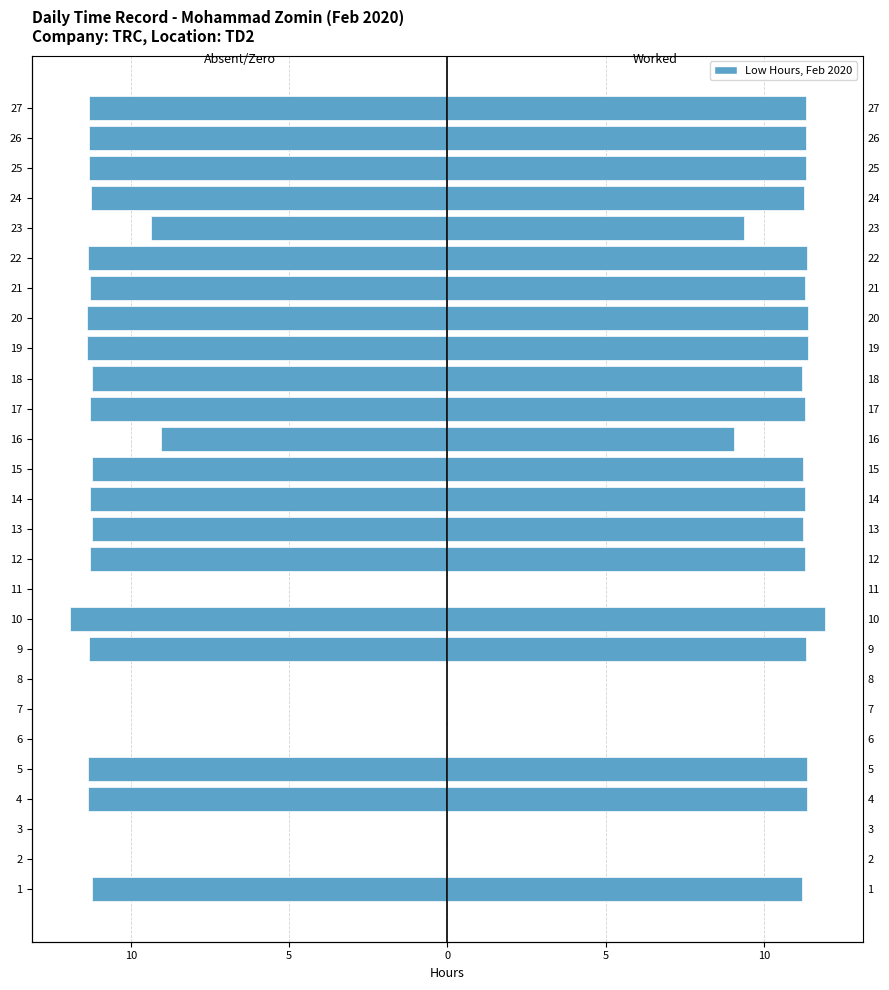

True or false: the data shows -7.9 at 27.

False